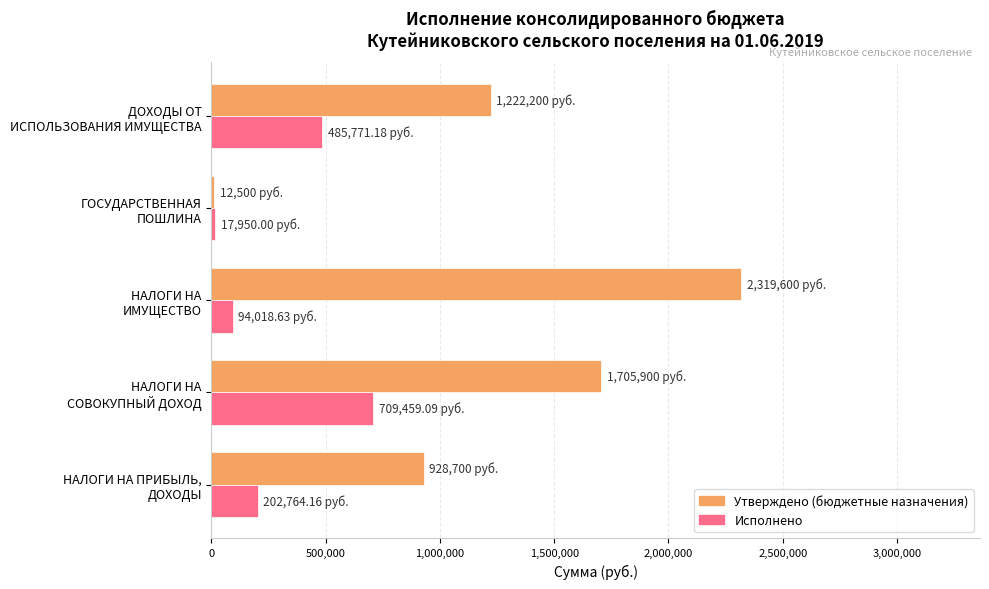

How many Утверждено (бюджетные назначения) values are between 928700 and 1705900?

3